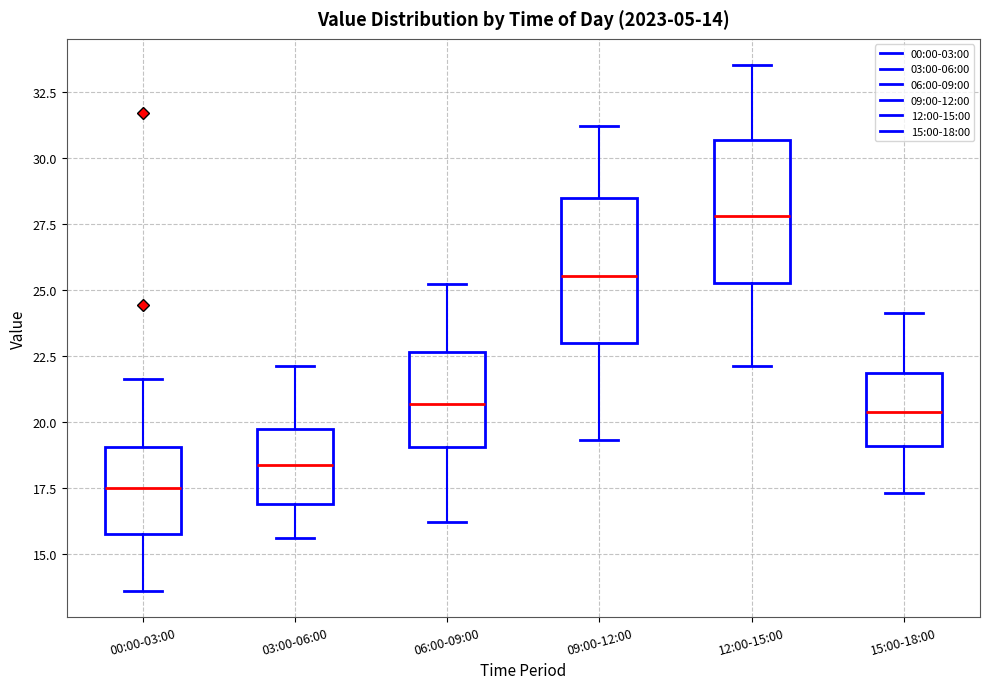

Which box's median line is the lowest?

00:00-03:00